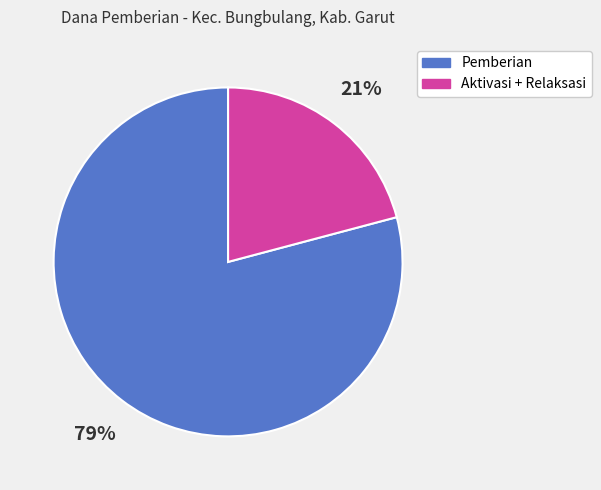

Is there a majority slice in this chart?

Yes